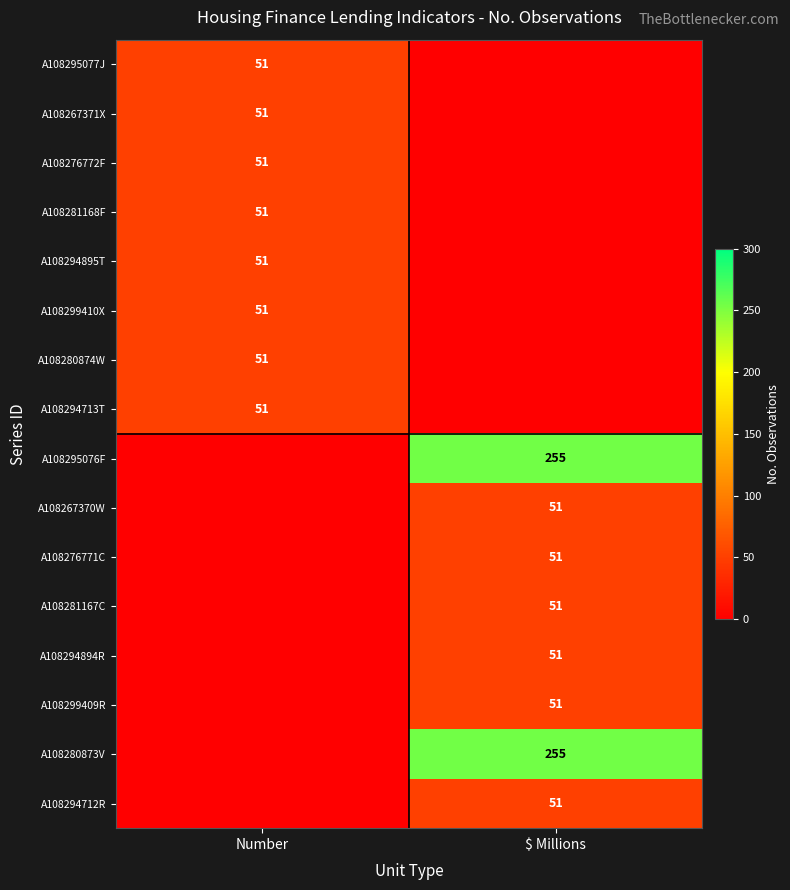

Which has a higher value, $ Millions or Number?

Number